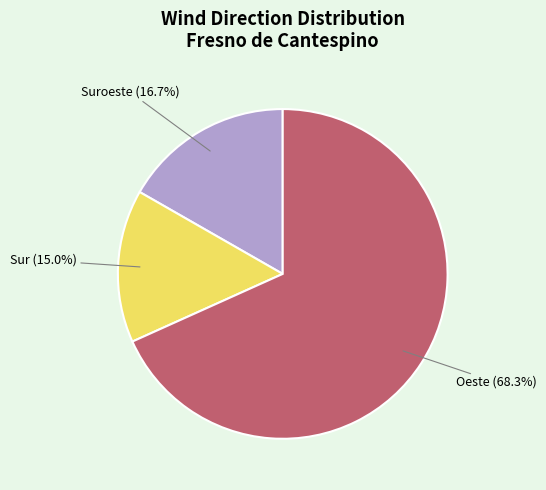

To the nearest percent, what is the average slice percentage?

33%